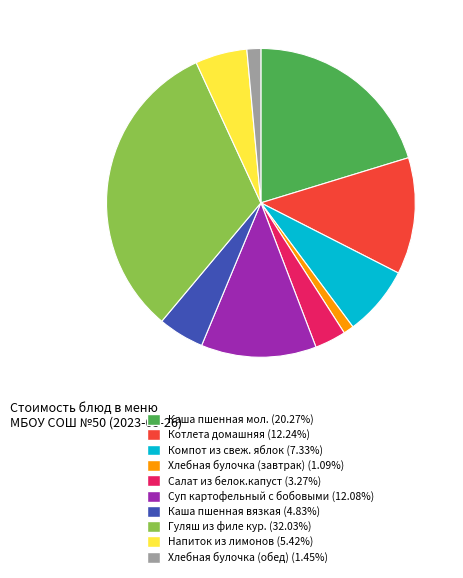

Is there a majority slice in this chart?

No